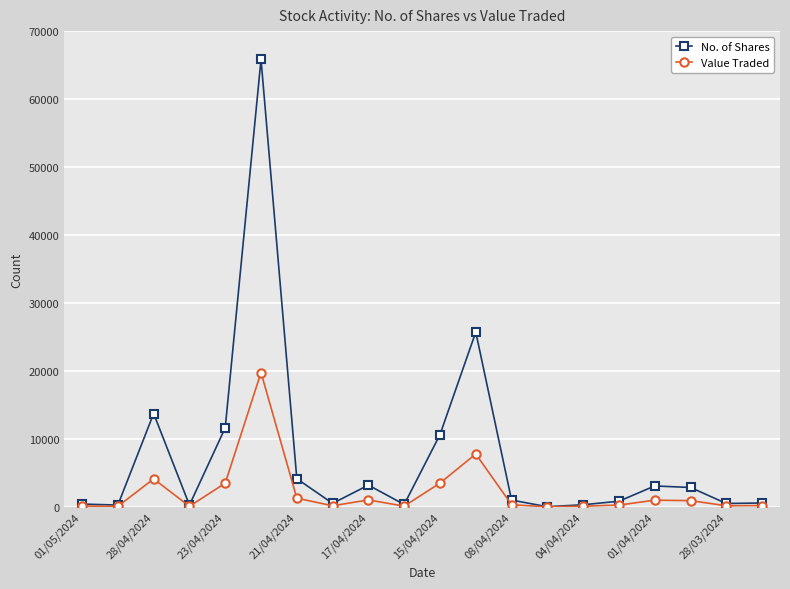

Which series has the largest total across all categories?

No. of Shares